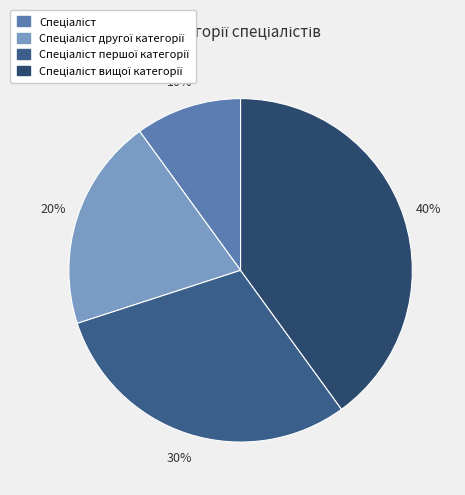

Count the number of slices in the pie.

4